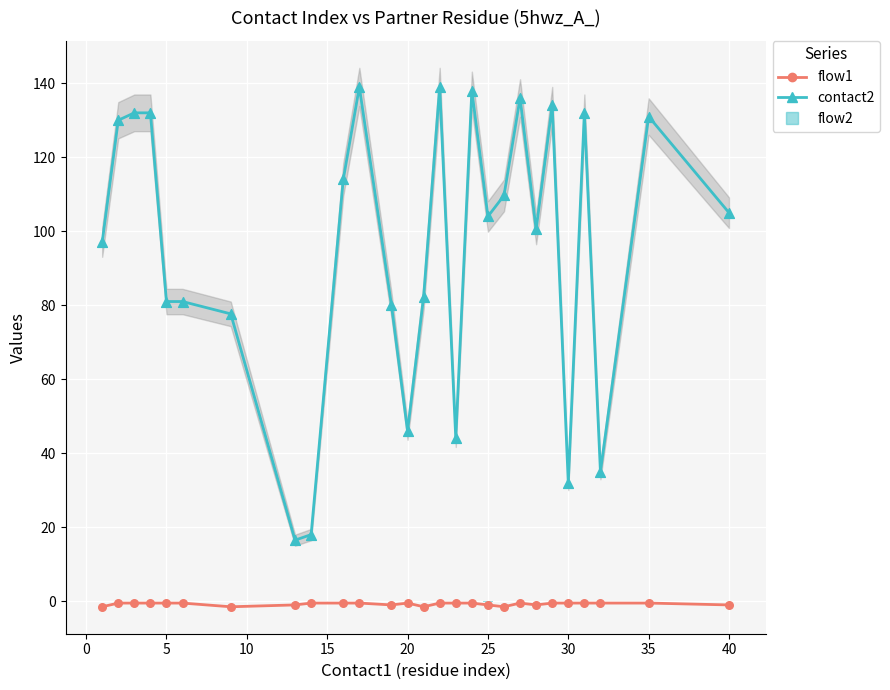

Which series reaches the maximum Y coordinate?

contact2